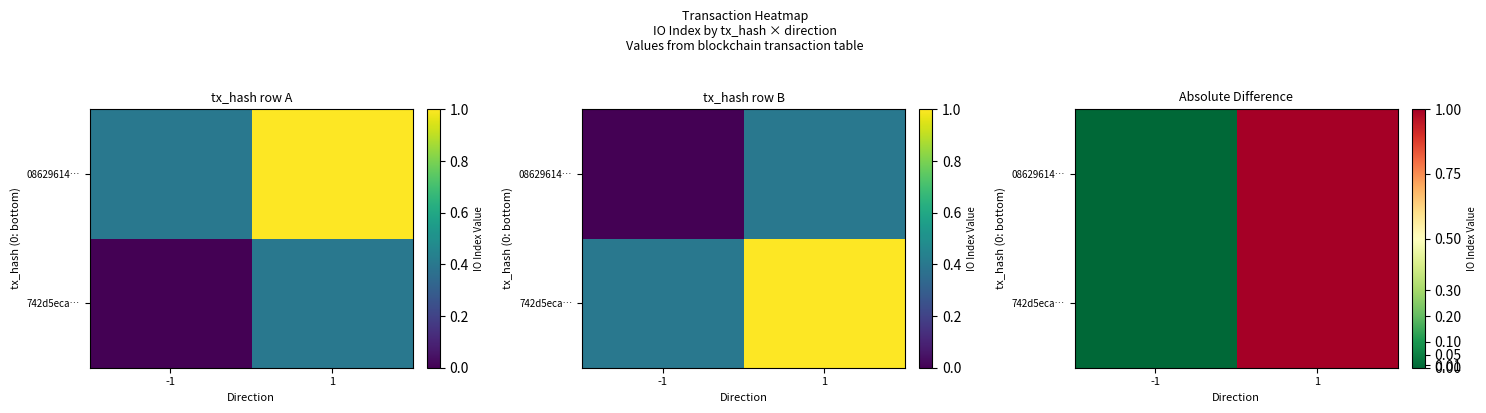

How many values in 08629614… are above zero?

1